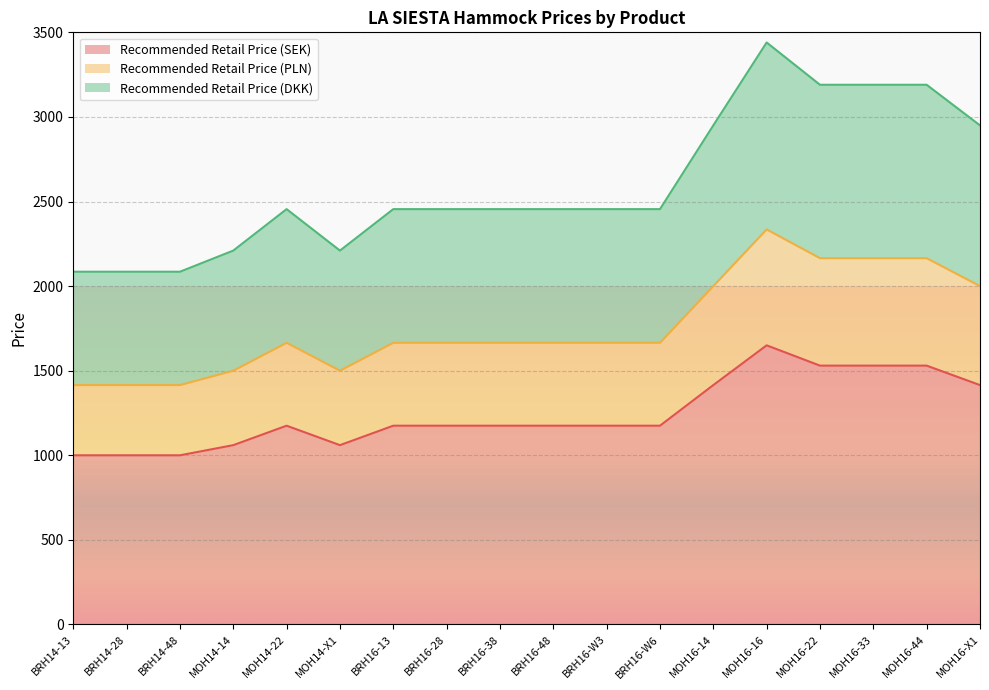

What is the spread (max minus min) of values at BRH16-38?

1280